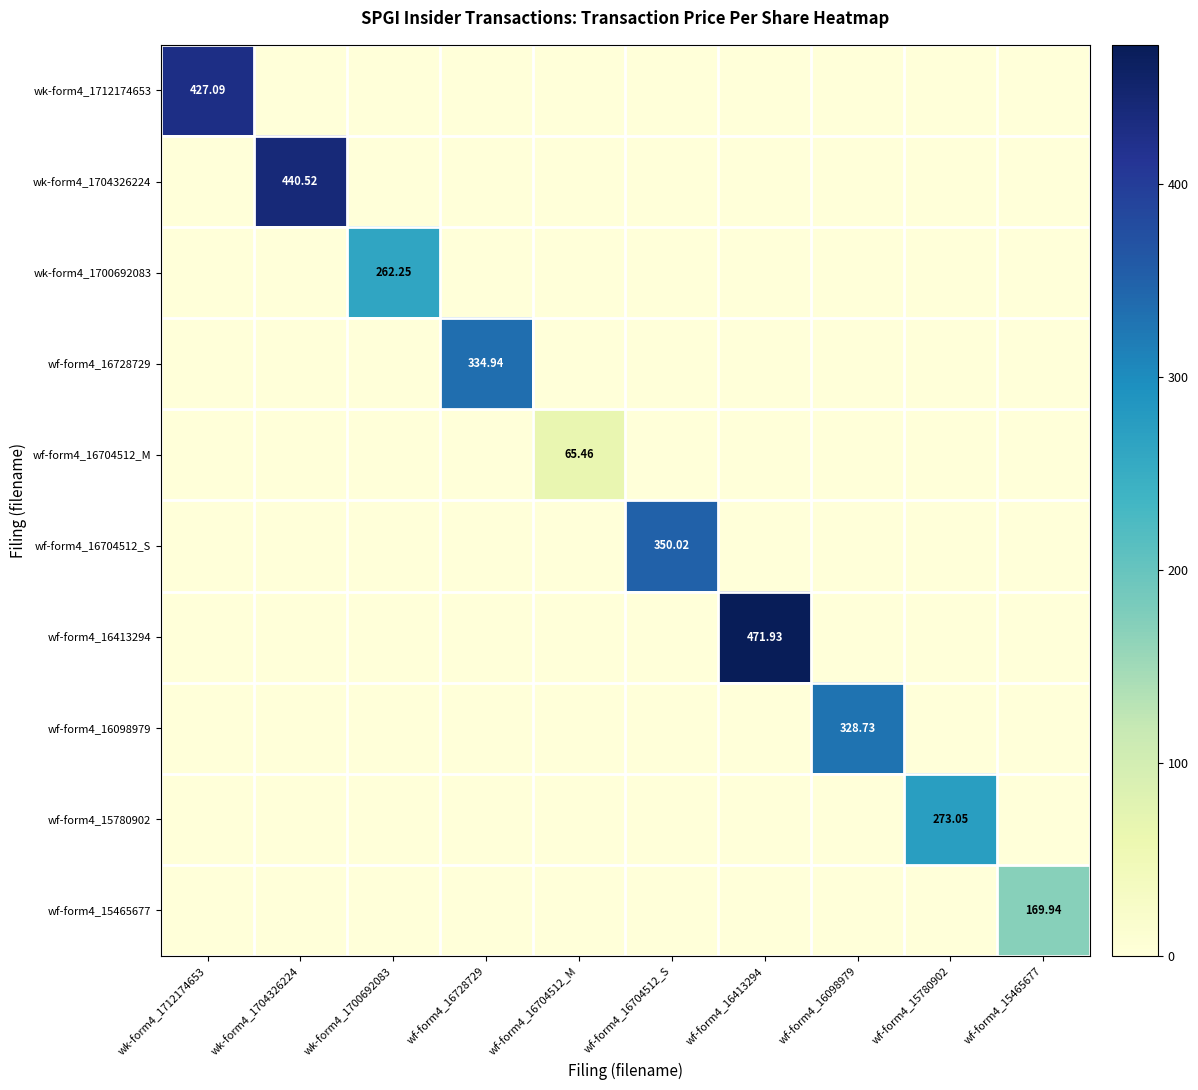

What is the average value of the wk-form4_1704326224 series?

44.1